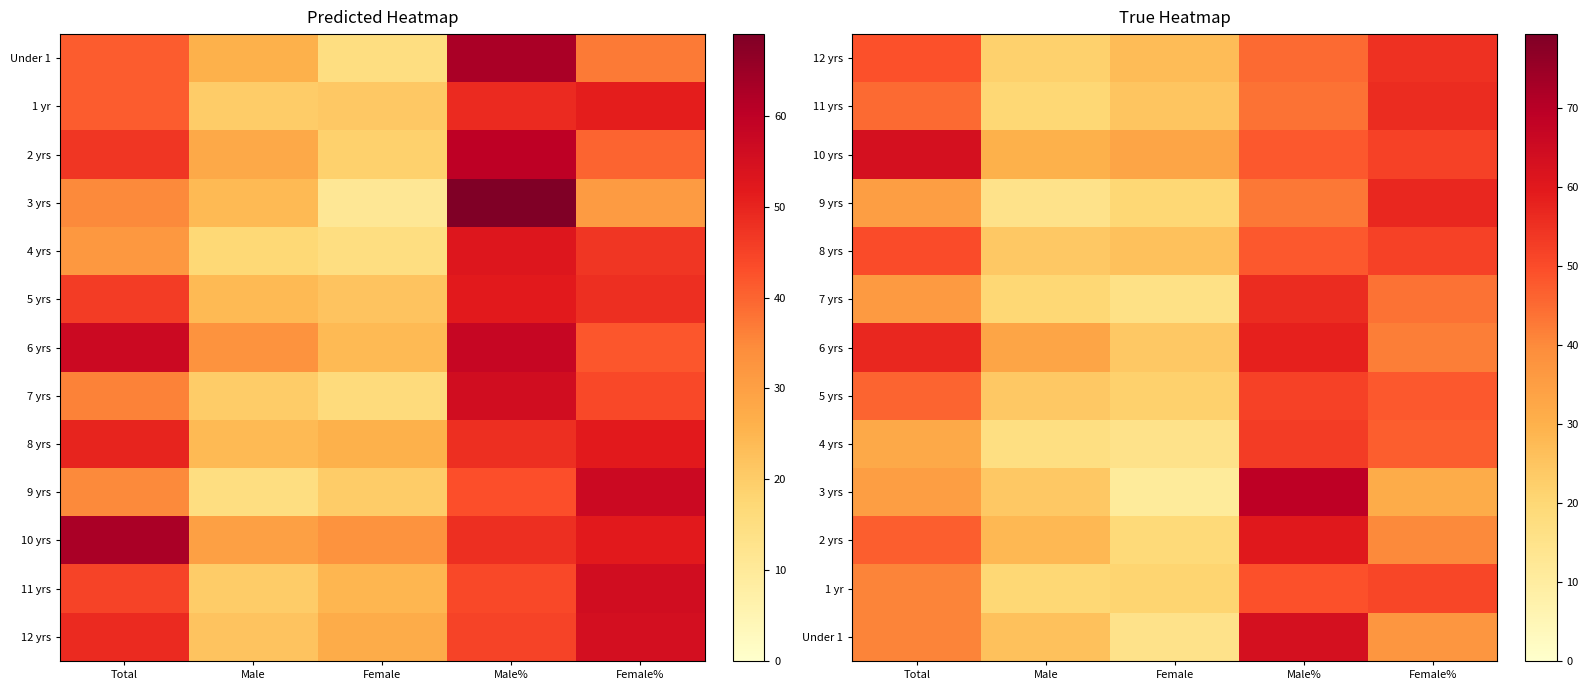

What is the difference between the 2 yrs values at Male% and Total?

13